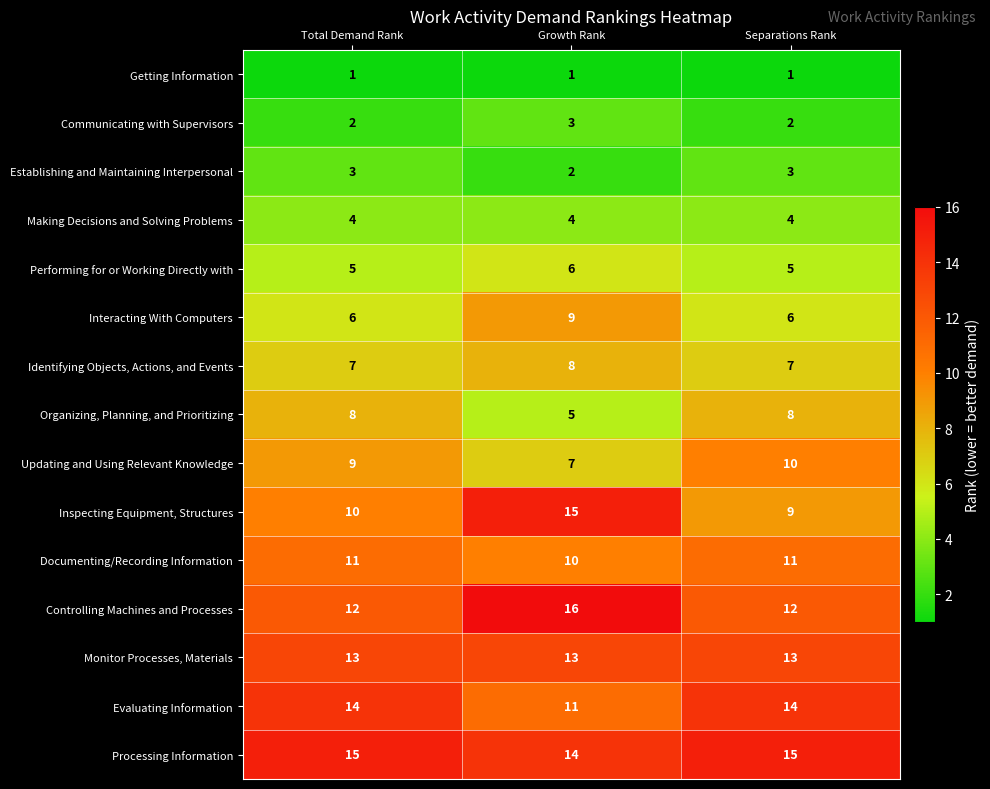

Which series has the widest spread of values?

Inspecting Equipment, Structures